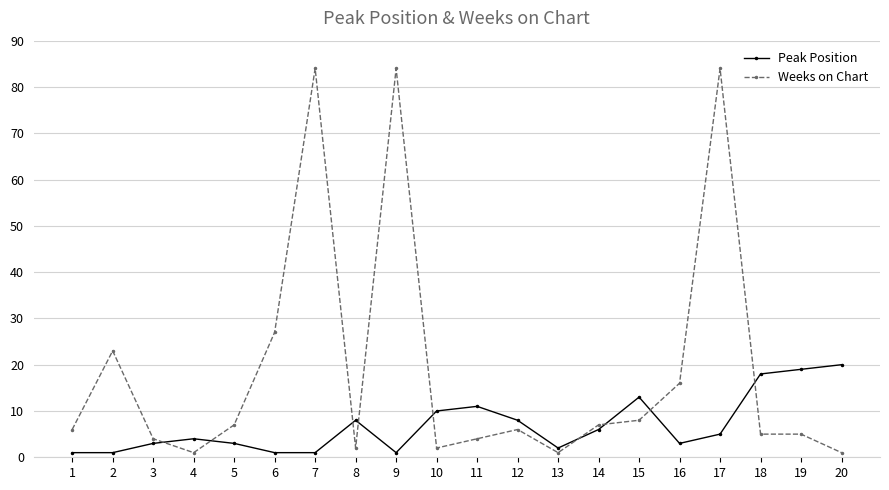

The value of Peak Position at 11 is 20. True or false?

False